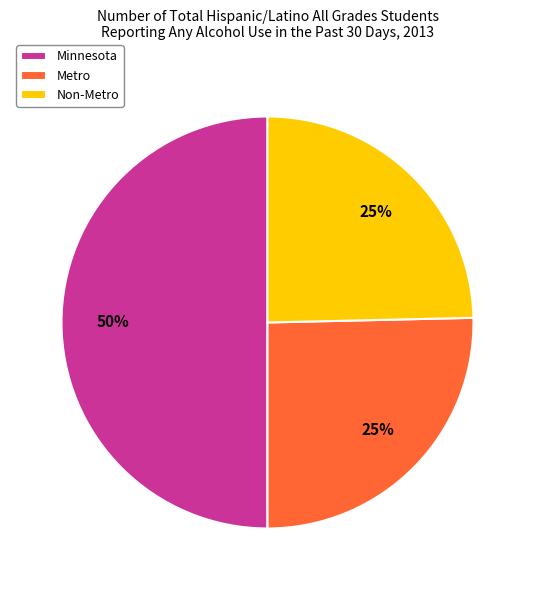

How many slices are in this pie chart?

3